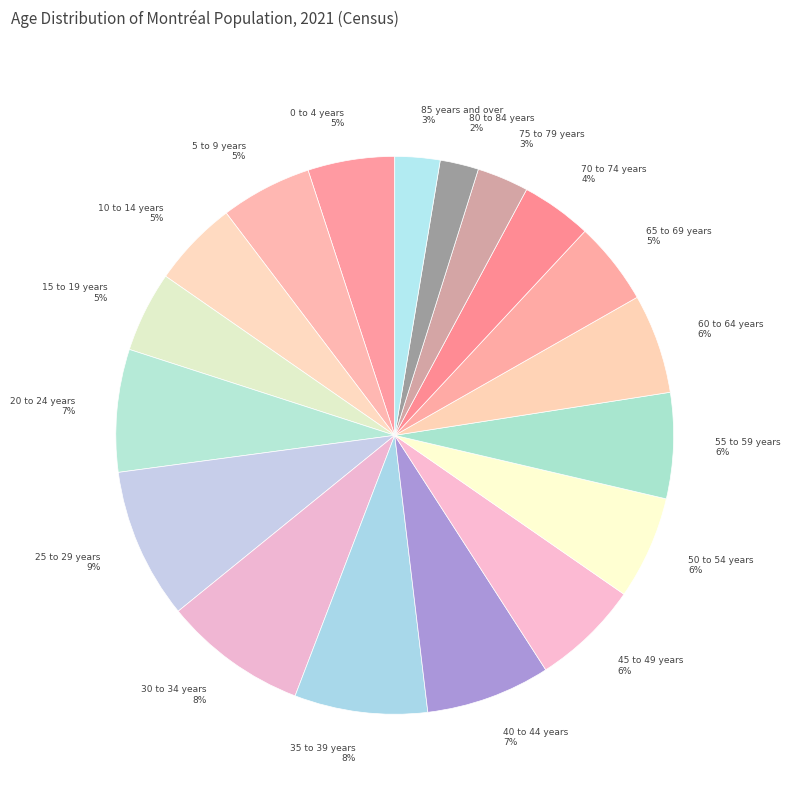

Is it true that 70 to 74 years is 4% of the pie?

True